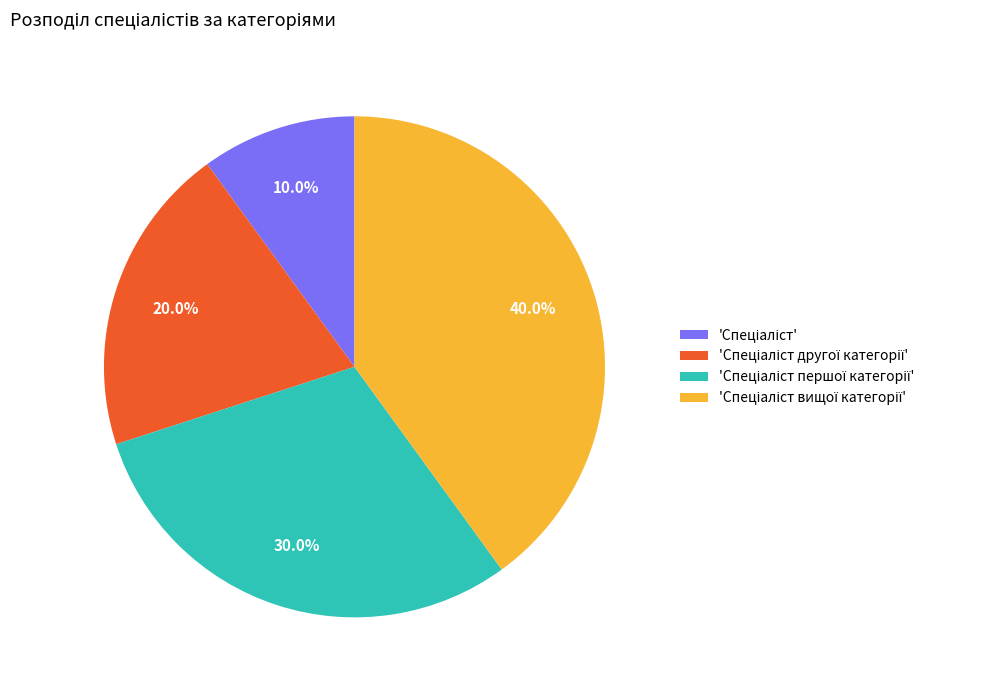

Is there any slice that represents more than half of the pie?

No